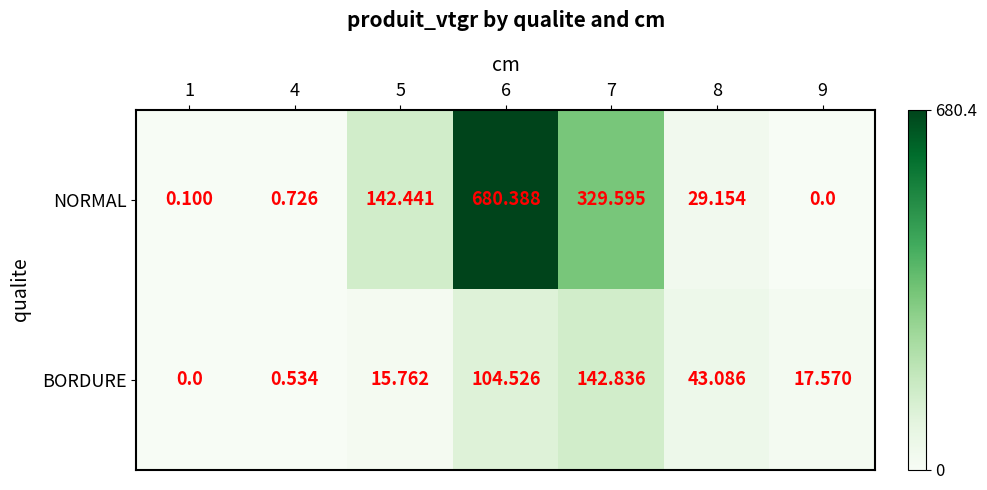

Is the value of BORDURE at 6 greater than the value of NORMAL at 7?

No